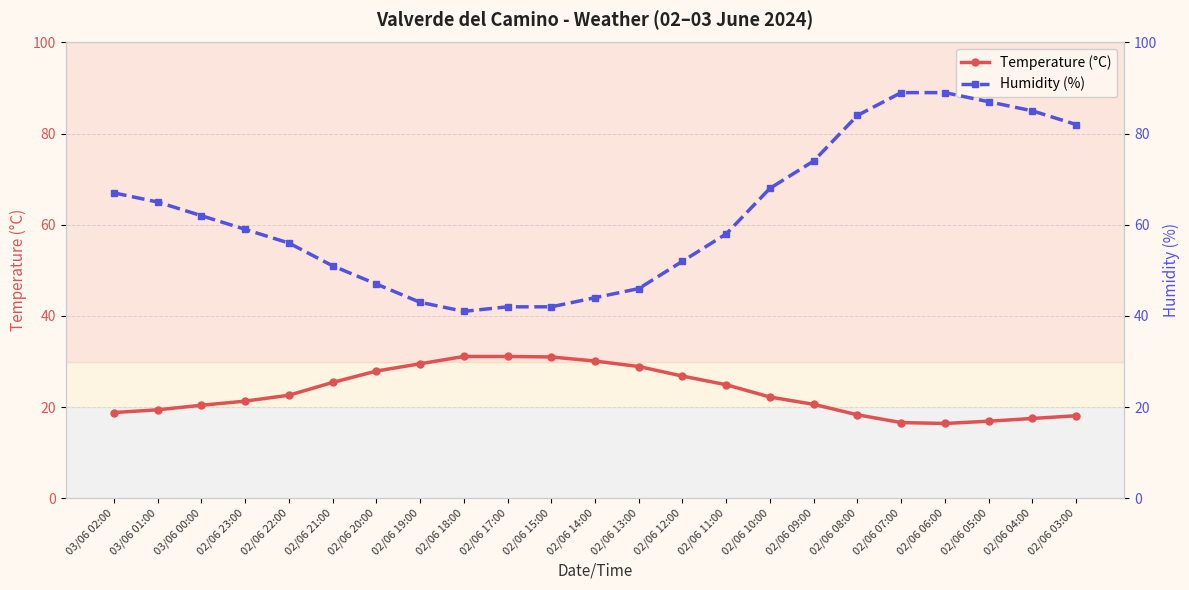

How many lines are shown in the chart?

2